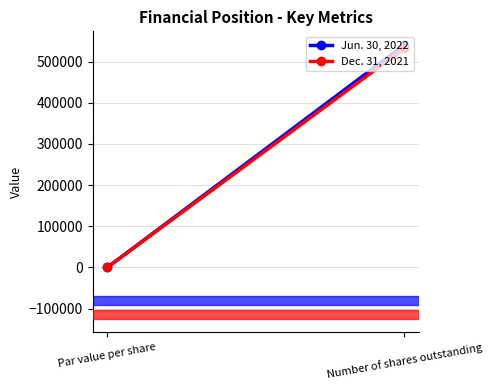

What is the sum of the Dec. 31, 2021 values at Number of shares outstanding and Par value per share?

531846.0